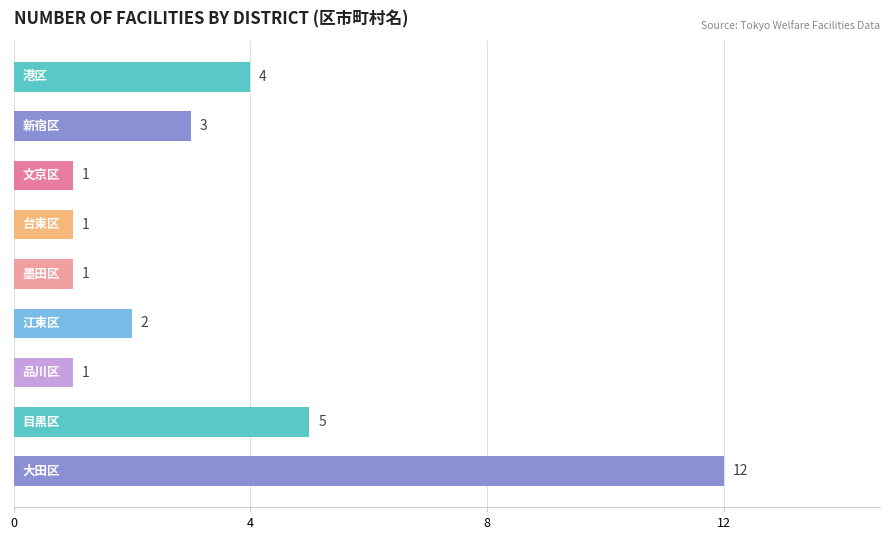

What is the value of the 9th bar from the top?

12